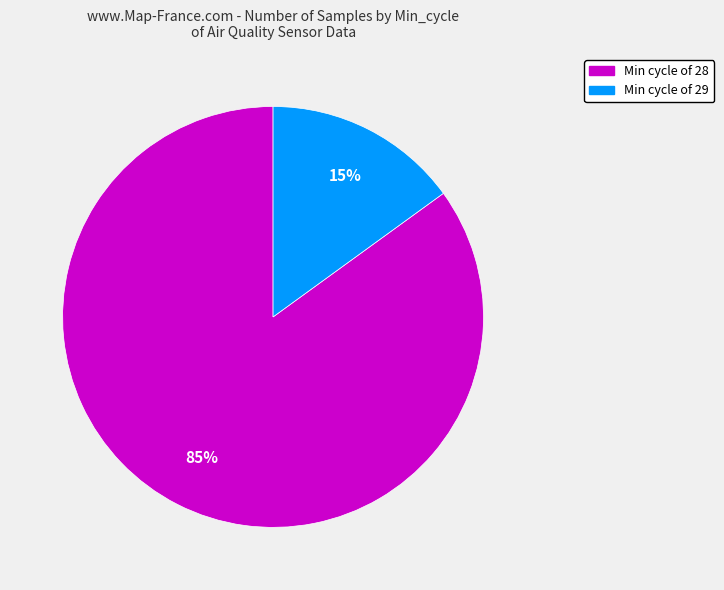

To the nearest percent, what is the average slice percentage?

50%